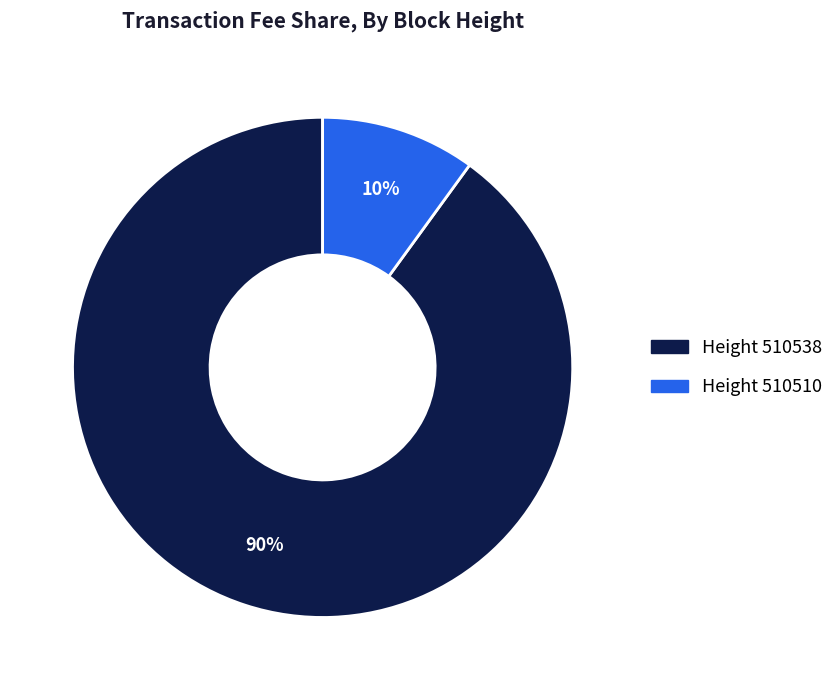

Is there any slice that represents more than half of the pie?

Yes